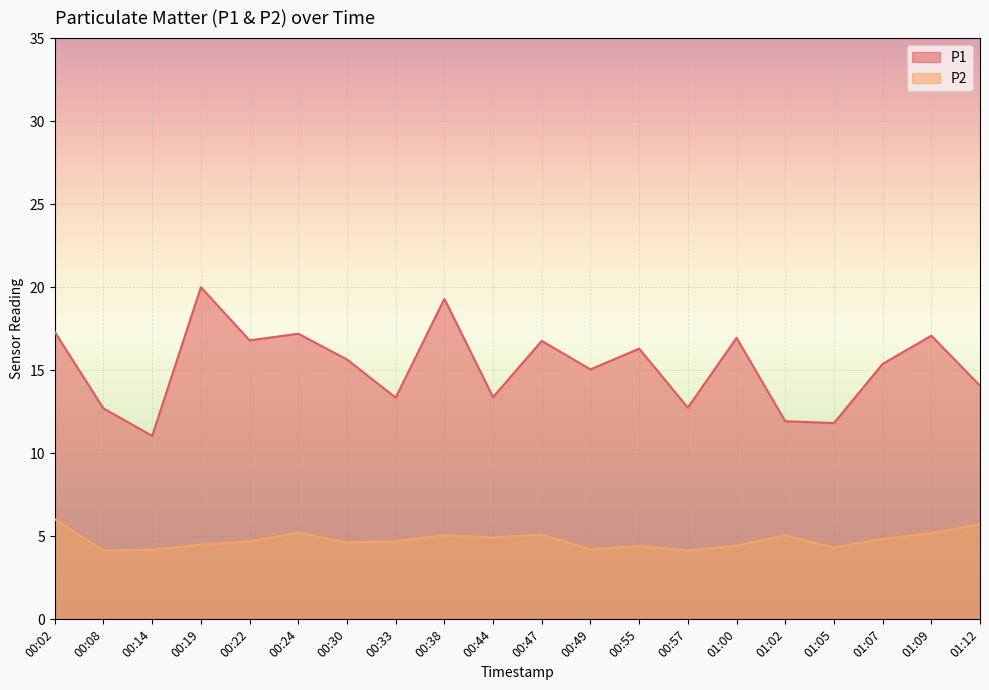

True or false: P1 and P2 cross at least once.

False